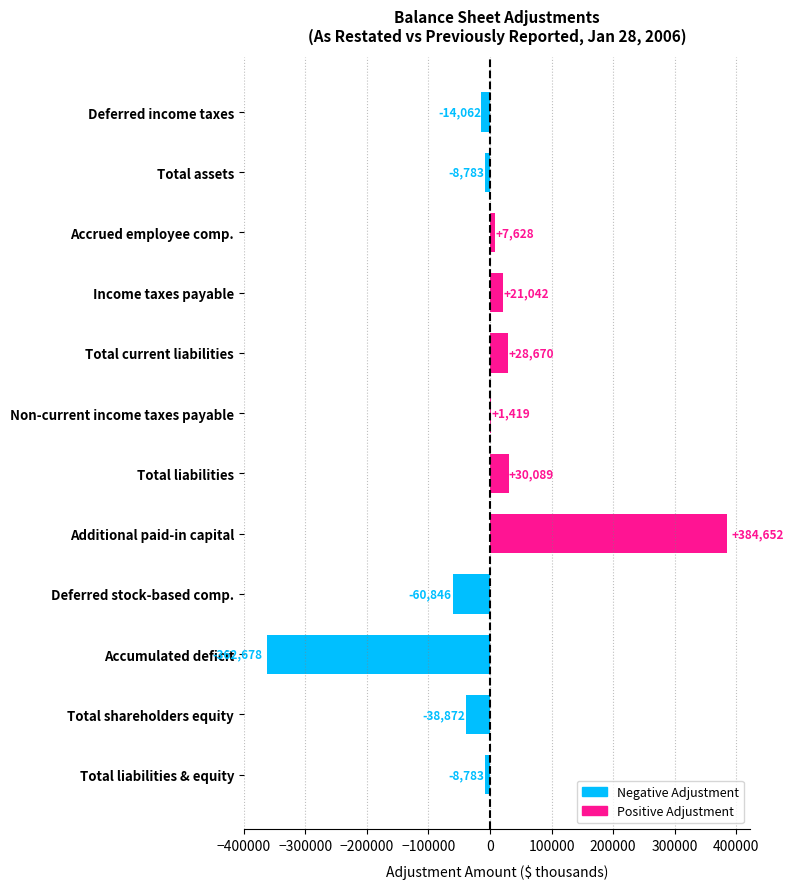

Count the number of categories in the chart.

12